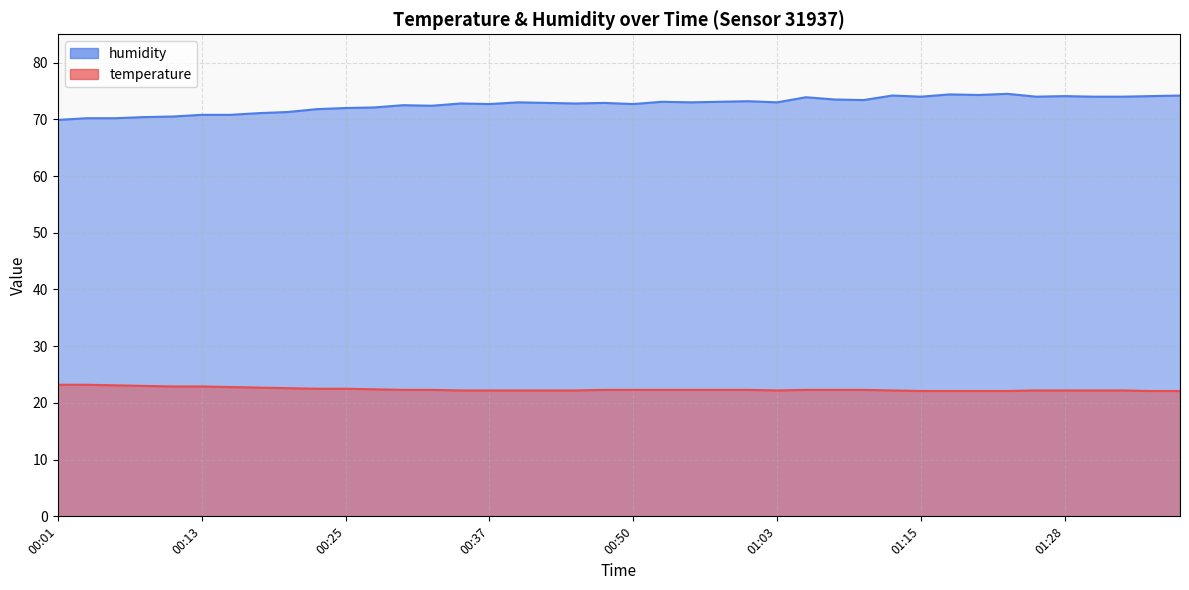

At which category is the sum across all series the highest?

01:22